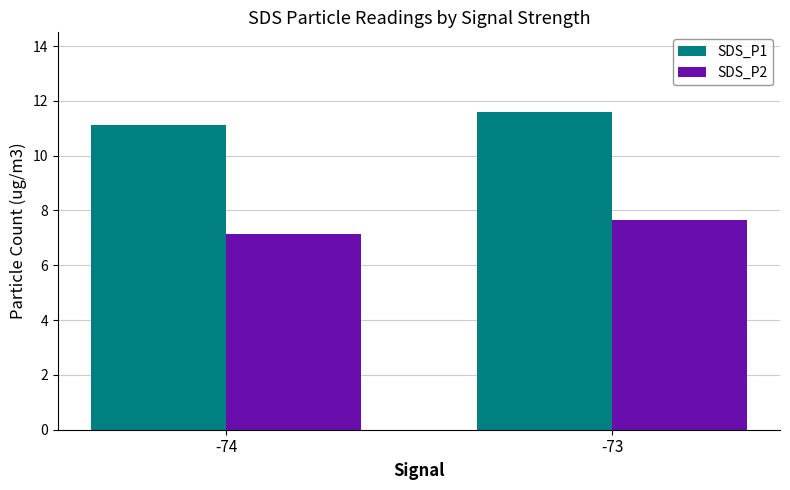

Which label corresponds to the largest value in the chart?

-73